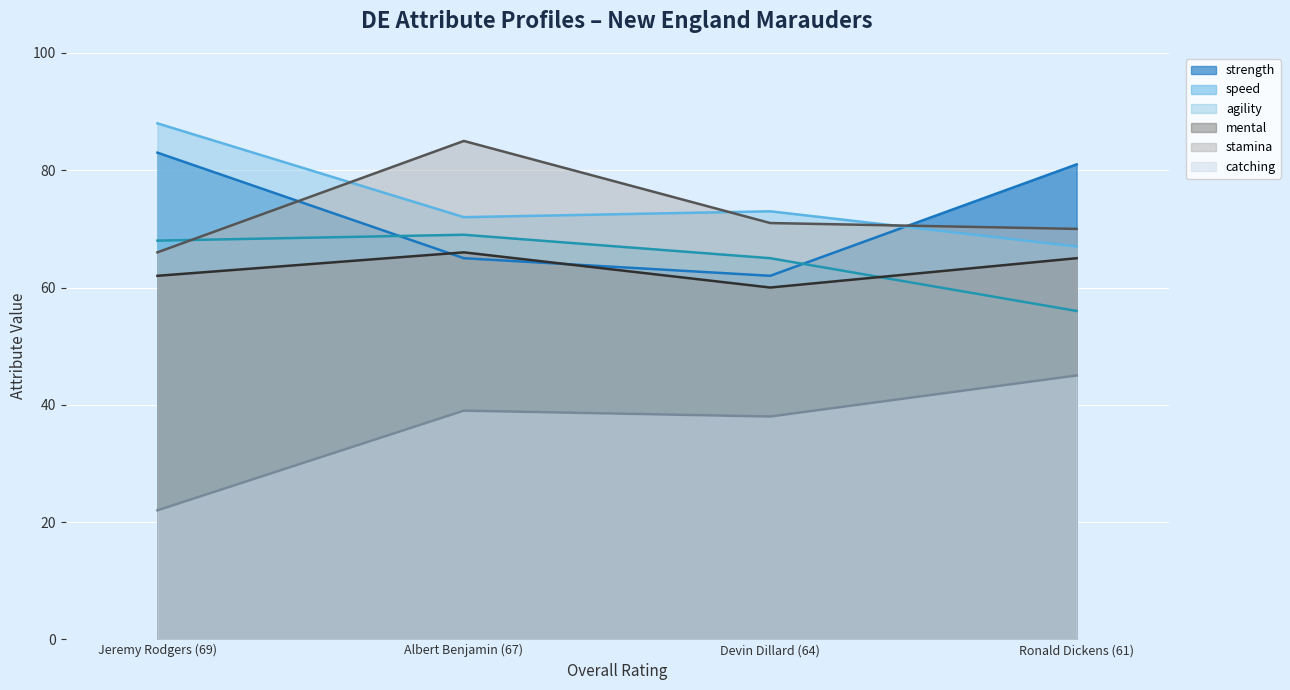

Reading left to right, list all the values displayed in this chart.

strength: 83	65	62	81
speed: 68	69	65	56
agility: 88	72	73	67
mental: 62	66	60	65
stamina: 66	85	71	70
catching: 22	39	38	45